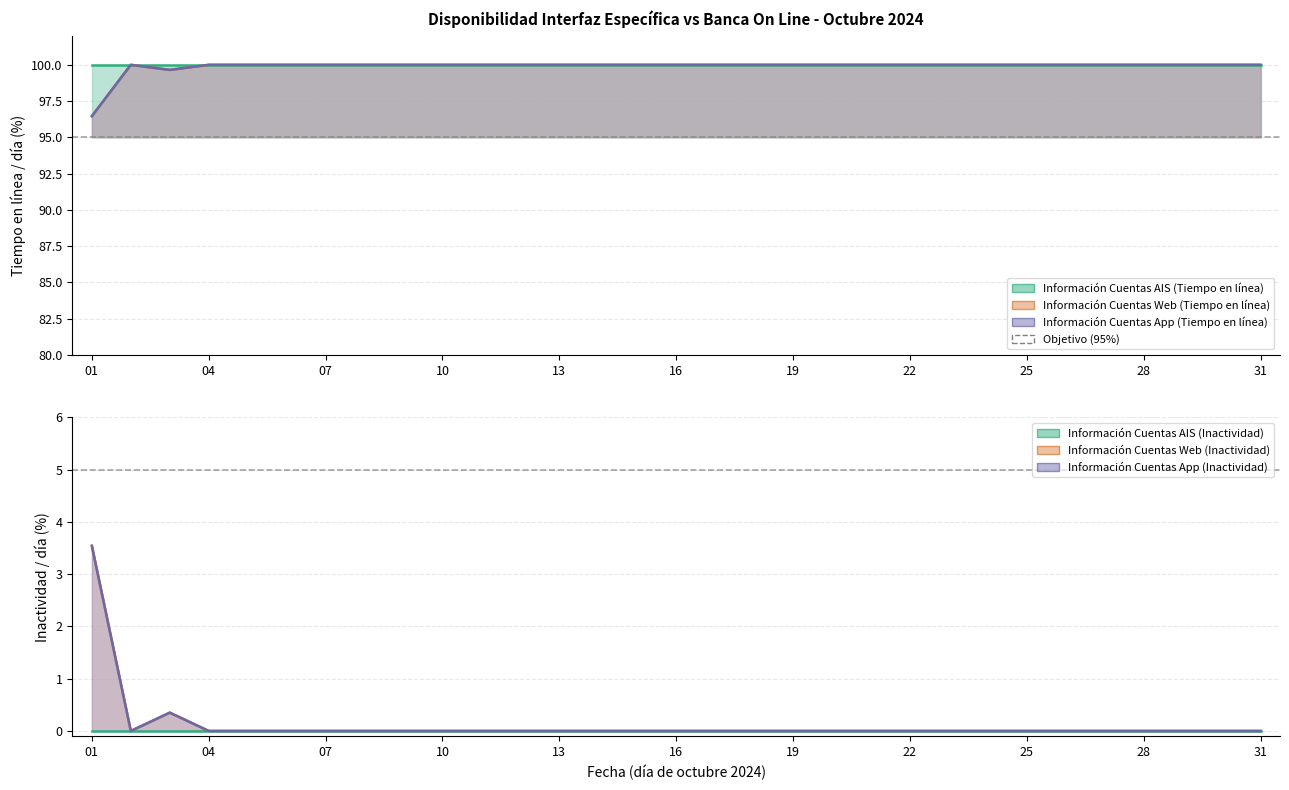

What is the sum of the Objetivo (95%) values at 01 and 04?

190